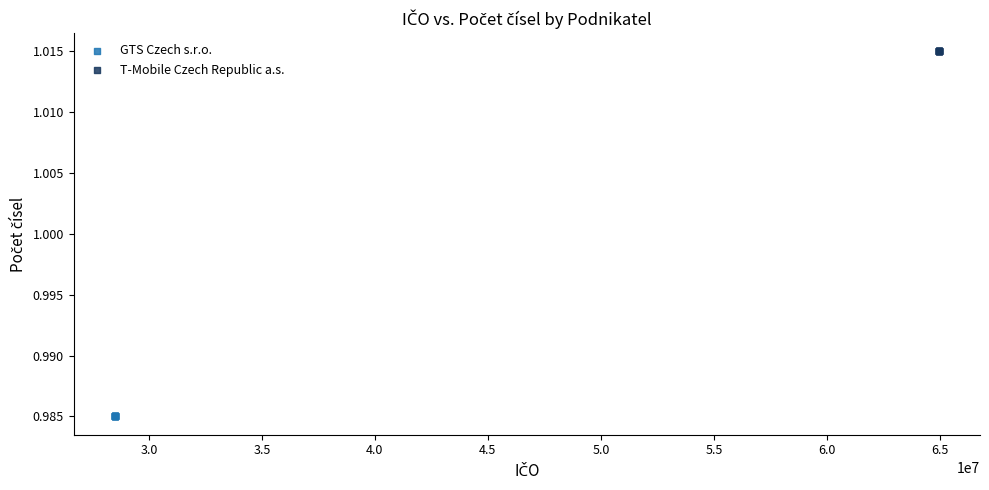

Which series reaches the minimum Y coordinate?

GTS Czech s.r.o.